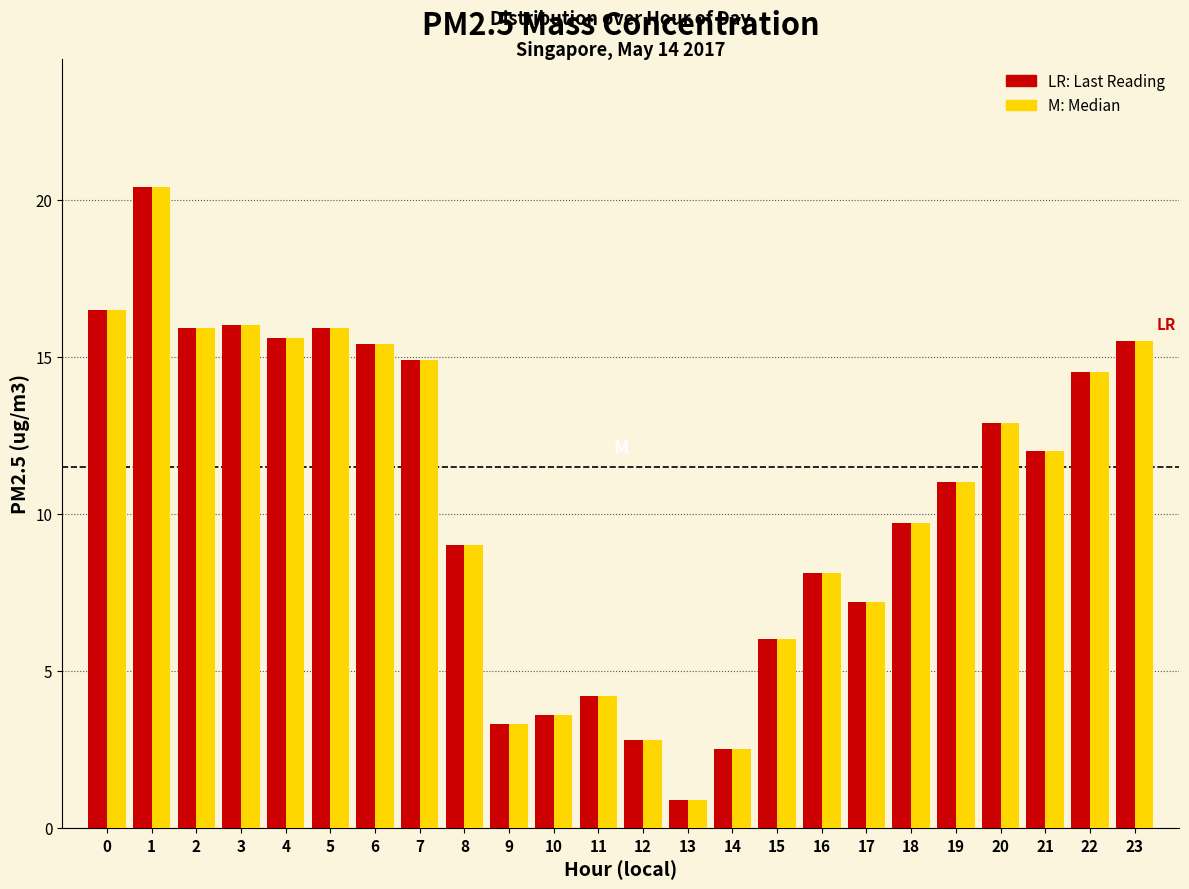

What is the total value across all series at 16?

16.2